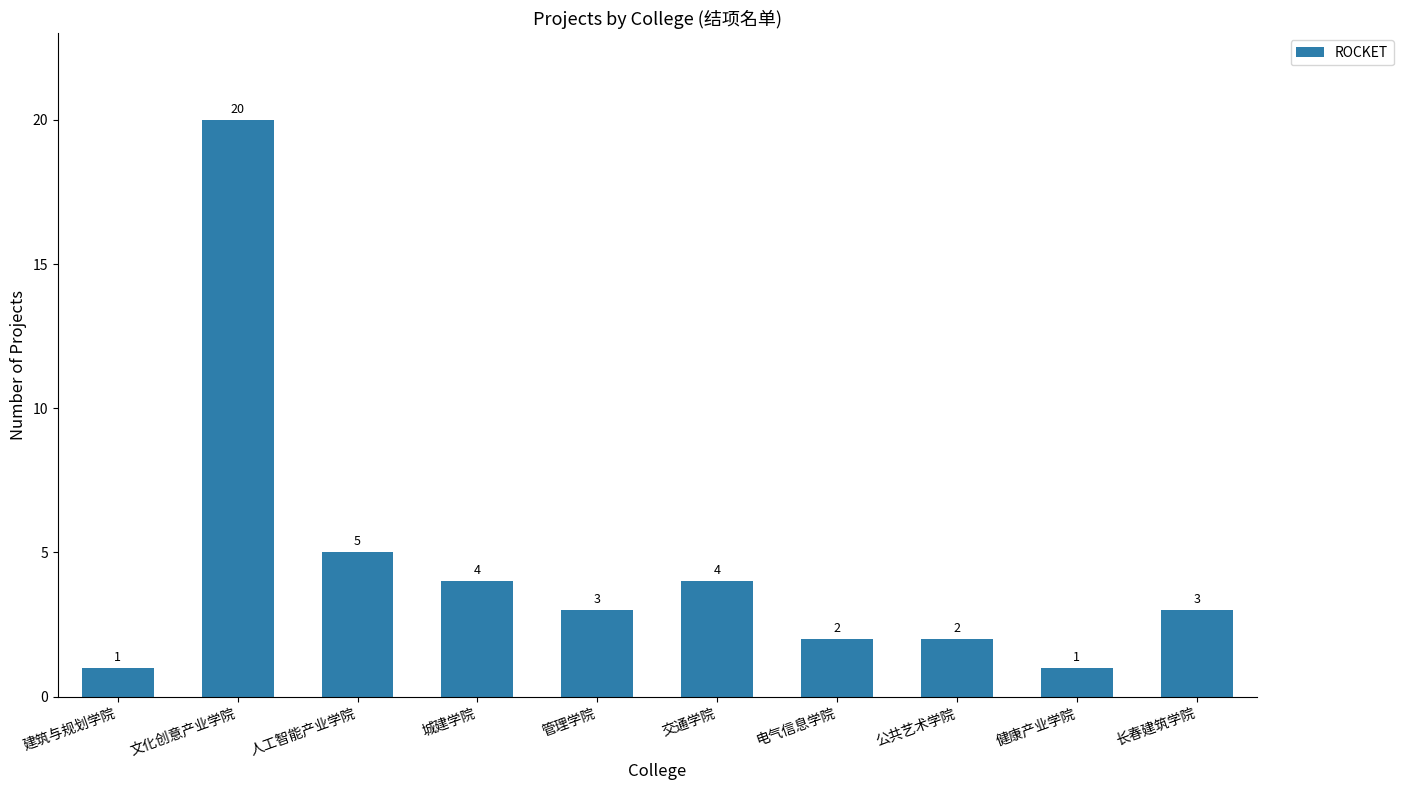

Is it true that the value at 电气信息学院 is 2?

True